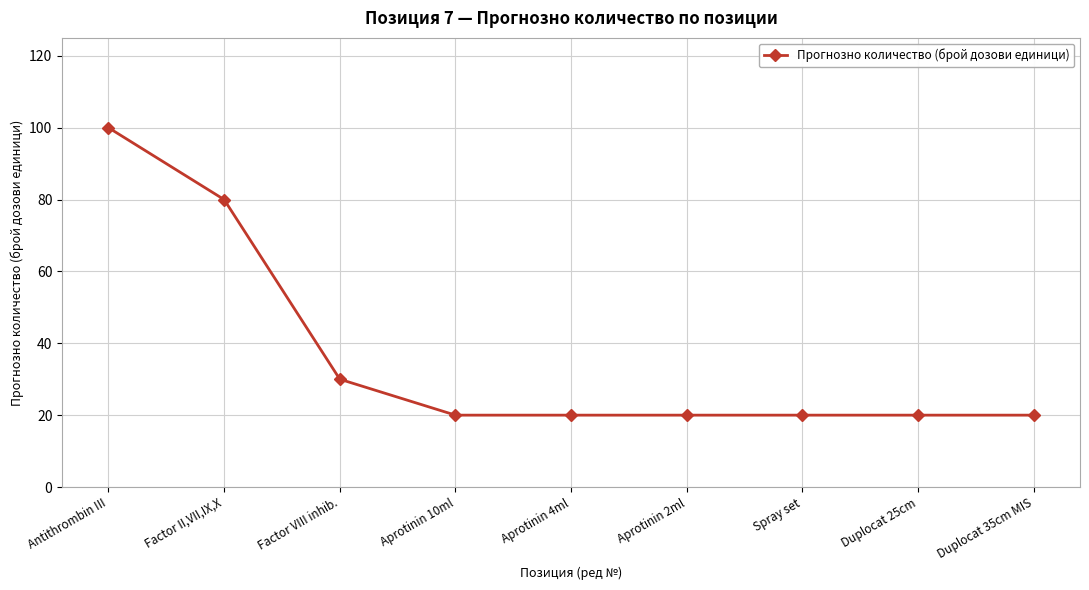

What position from the left is Antithrombin III?

1